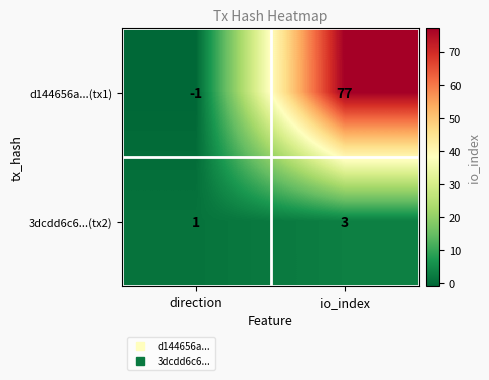

What is the difference between the d144656a...(tx1) values at direction and io_index?

78